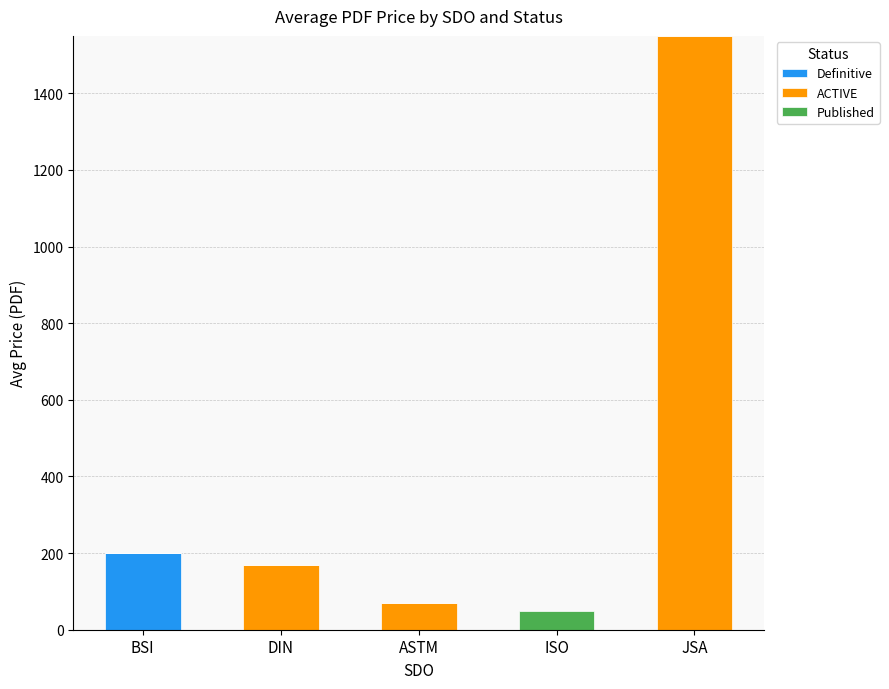

The value of Definitive at ASTM is 0.0. True or false?

True